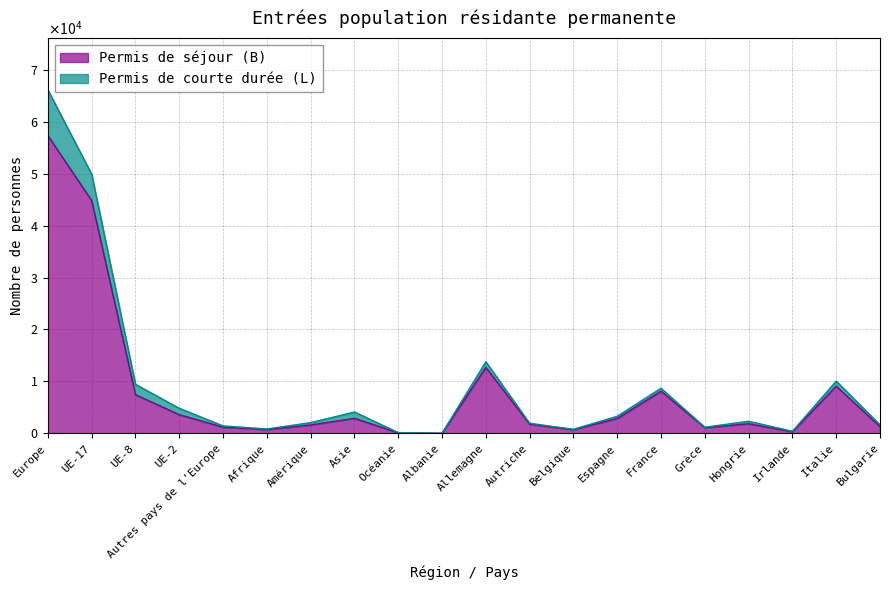

What is the value of the 15th point from the left?

8110